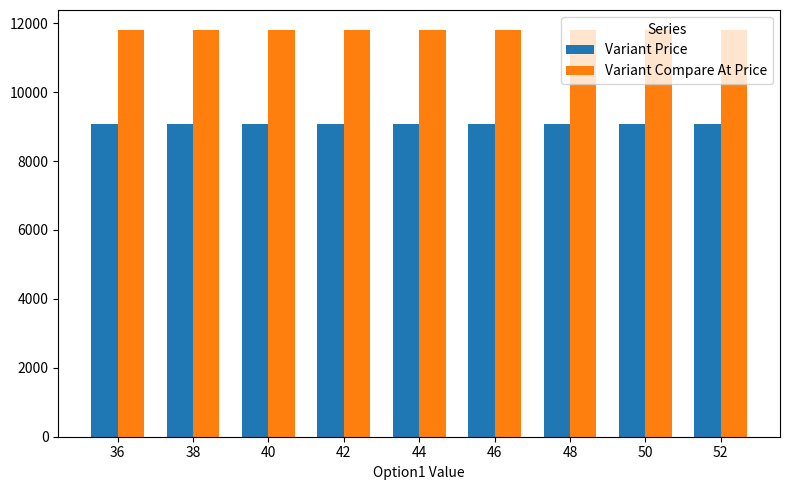

What is the minimum value shown in the chart?

9071.0